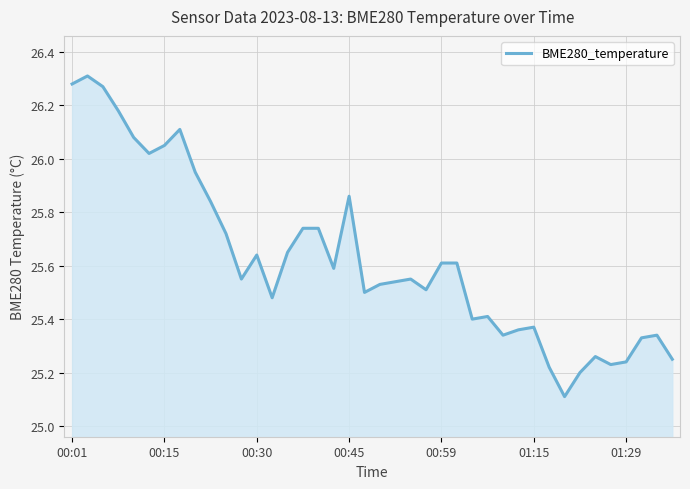

Does the chart display data point markers on the line(s)?

No